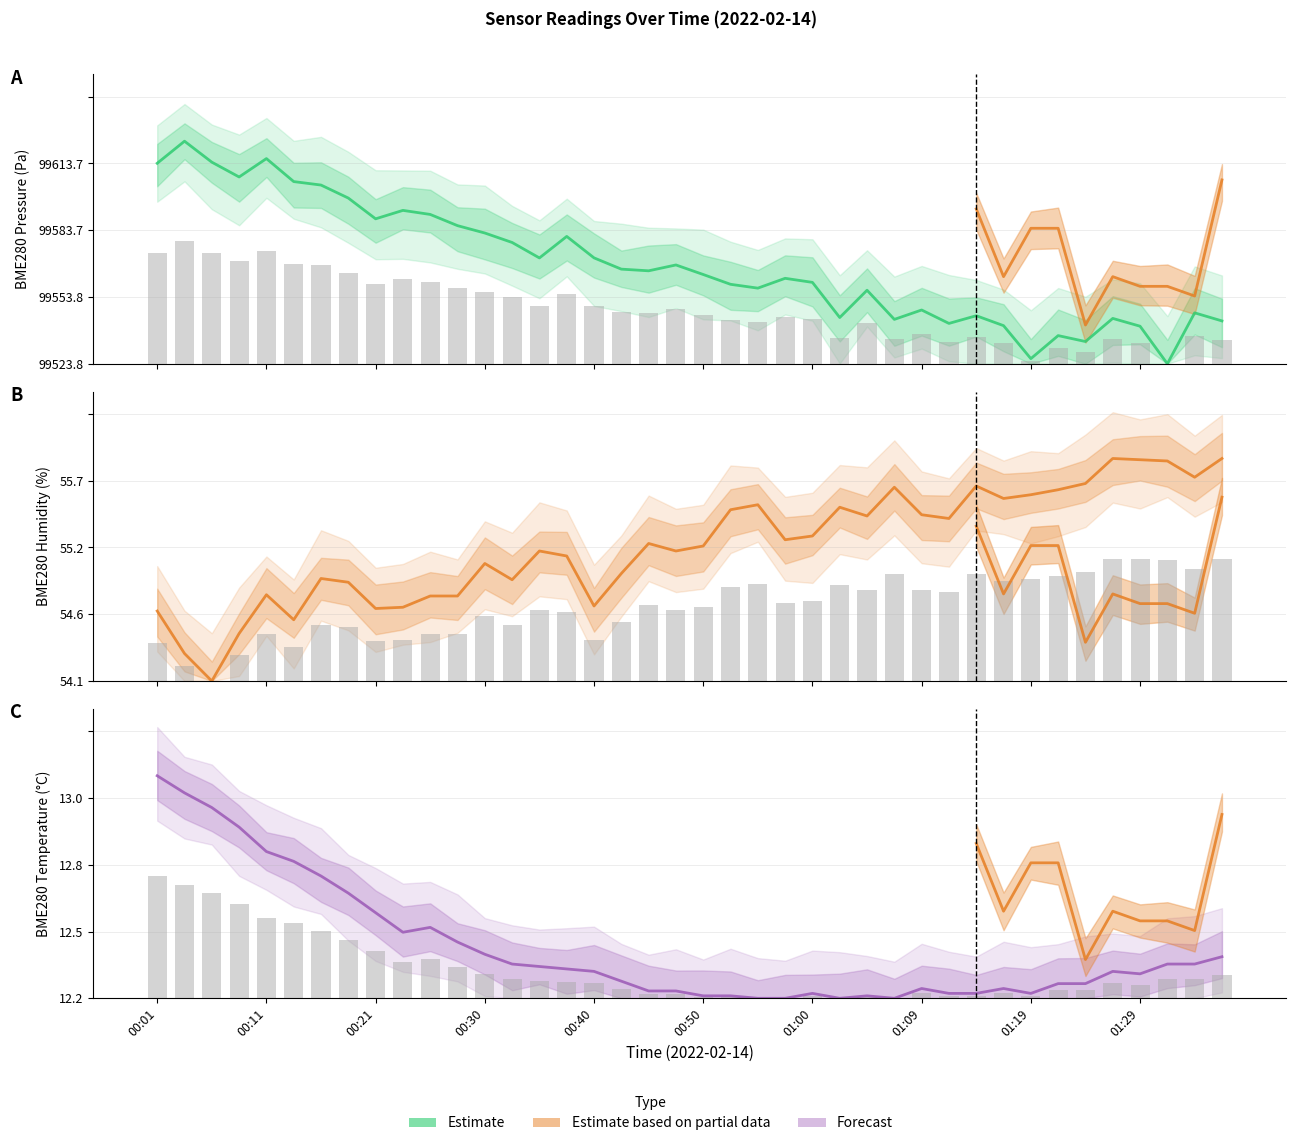

How many data points in BME280_pressure are above 0?

39